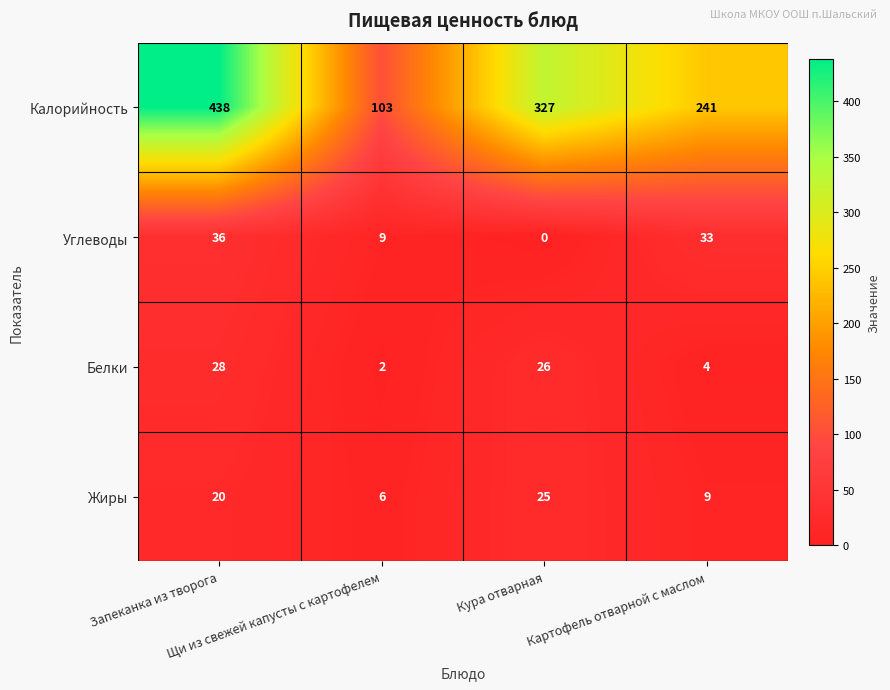

What is the maximum value shown in the chart?

438